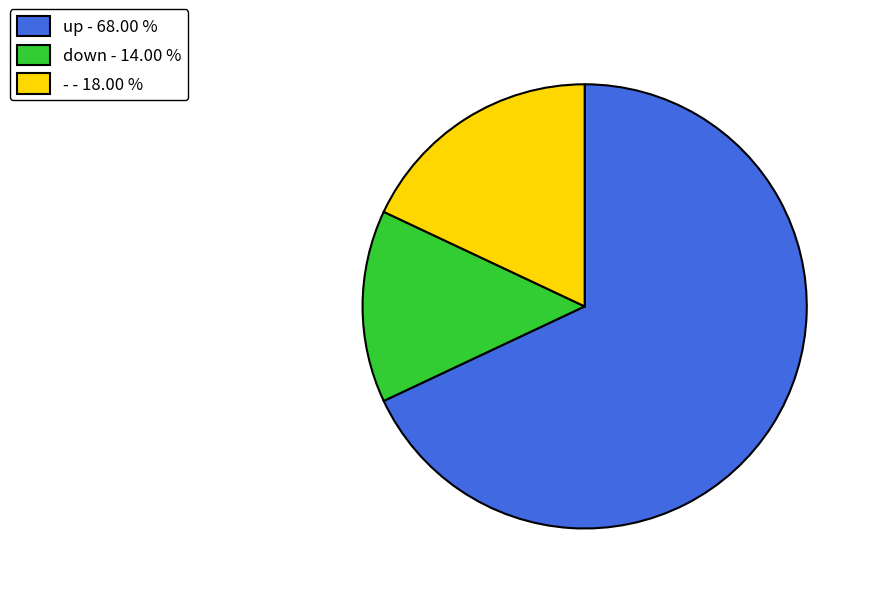

Rank the categories by value from lowest to highest.

down, -, up